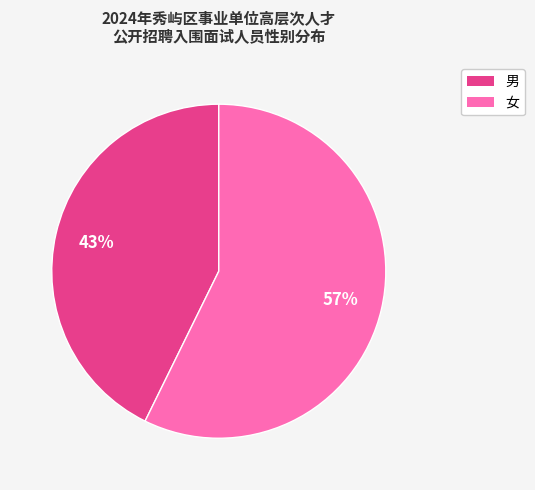

What is the largest slice in the pie chart?

女